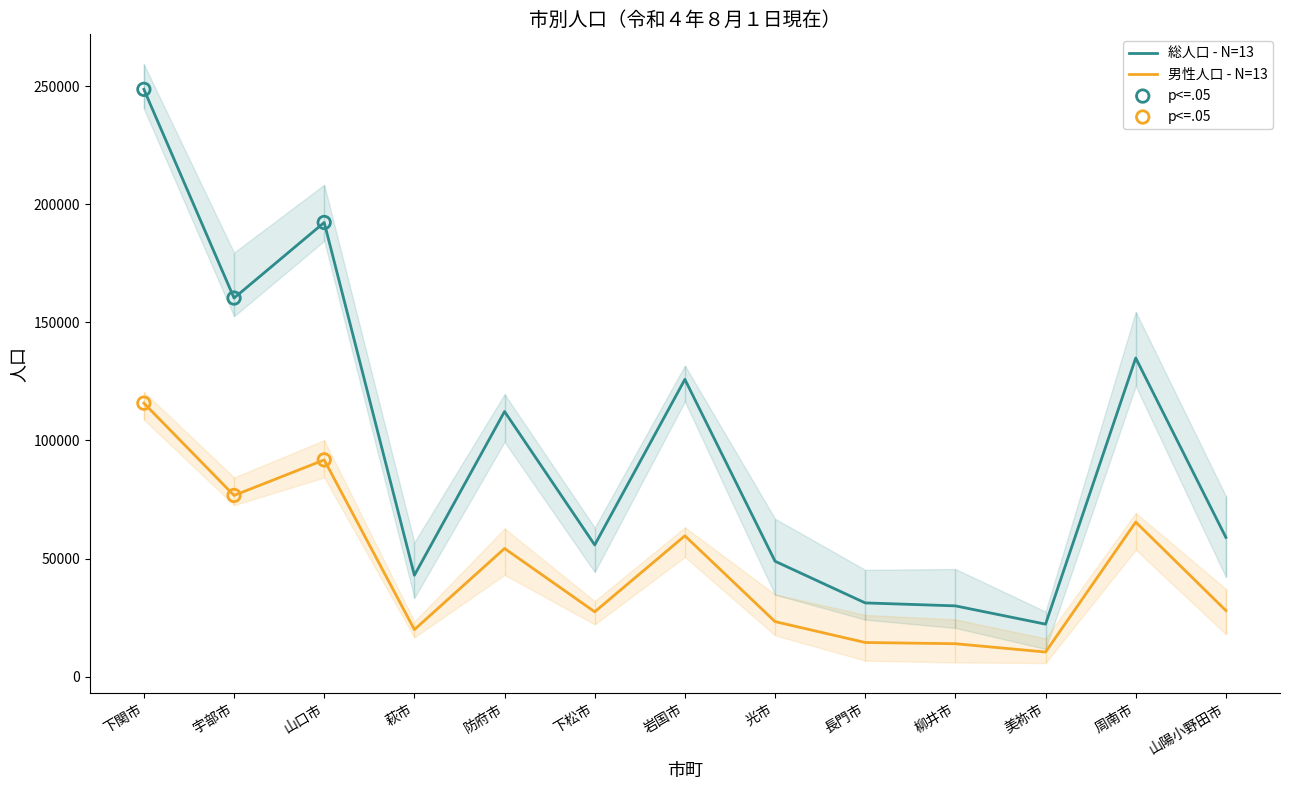

Which series contains the highest Y value?

total_population